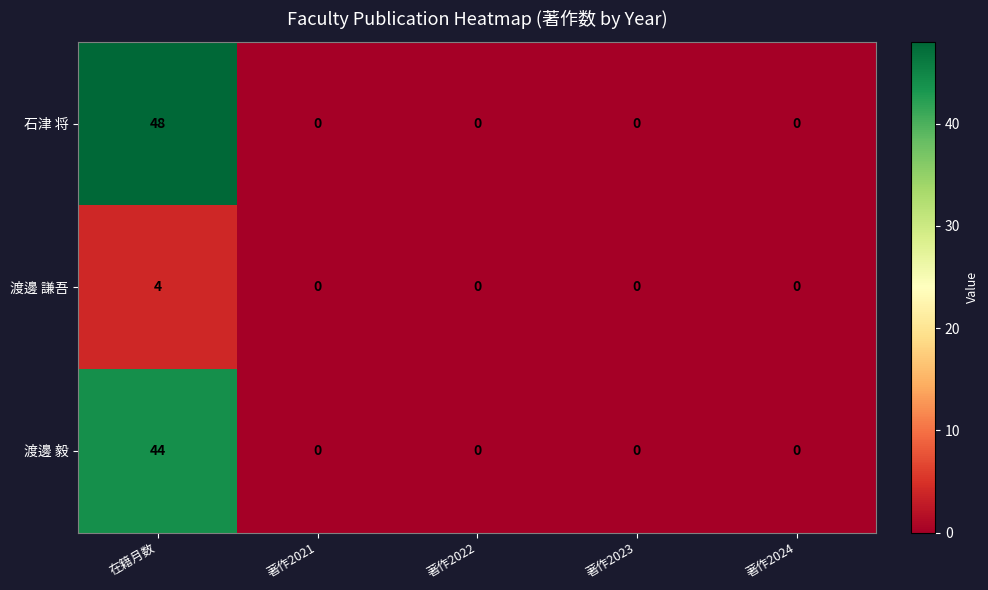

What is the average value of the 渡邊 毅 series?

9